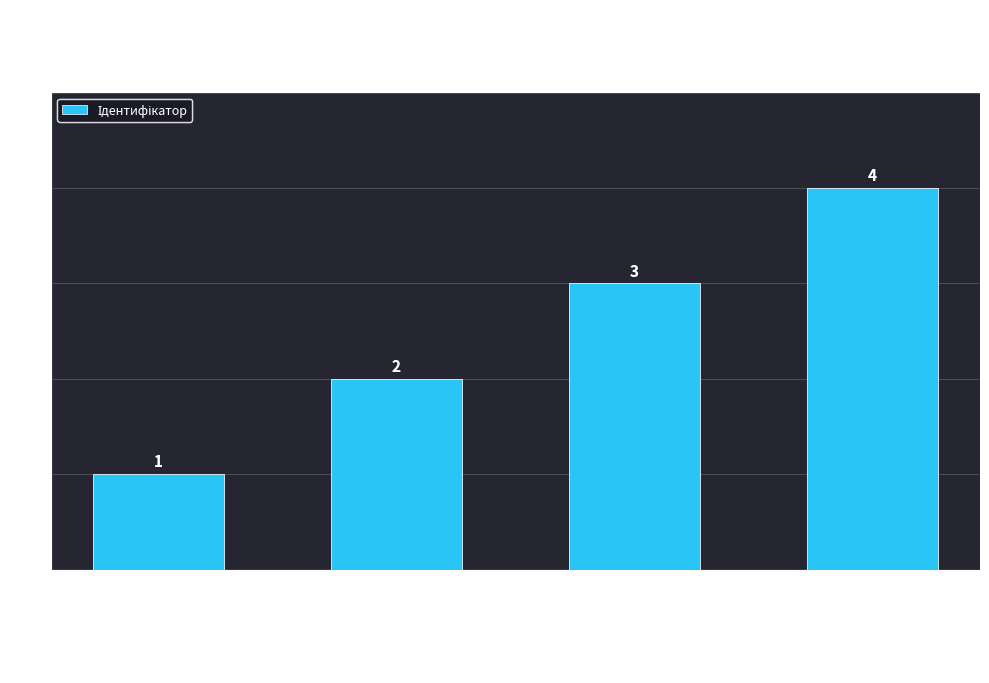

What is the value of the 3rd bar from the left?

3